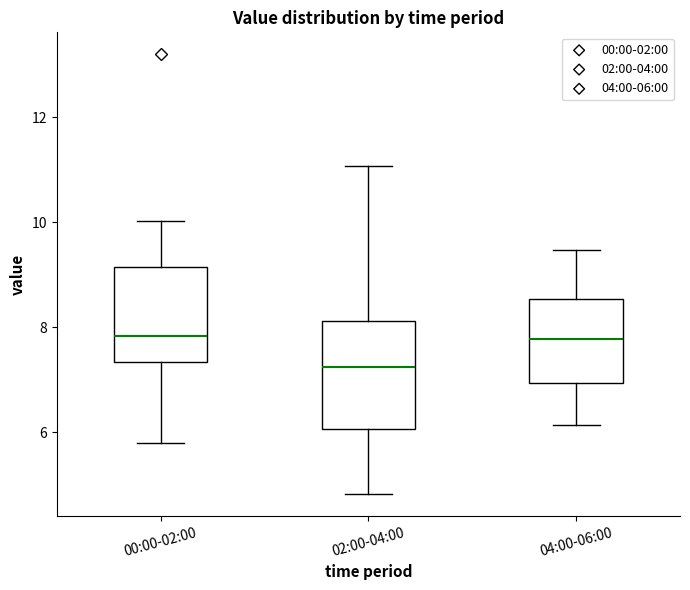

Reading left to right, transcribe this box plot: for each box, give where its median line is, the range the box spans, and where its two whiskers end, as read against the y-axis. The values are not printed on the chart, so give them approximately, as read against the axis.

00:00-02:00: median 7.8, box 7.4 to 9.2, whiskers 5.8 to 10.0
02:00-04:00: median 7.2, box 6.0 to 8.2, whiskers 4.8 to 11.0
04:00-06:00: median 7.8, box 7.0 to 8.6, whiskers 6.2 to 9.4